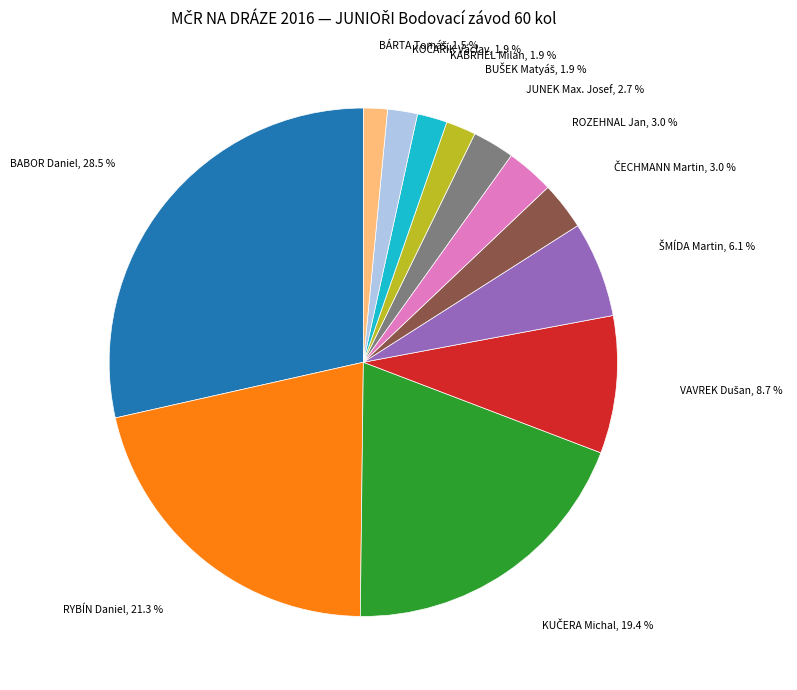

Does any single category account for the majority?

No